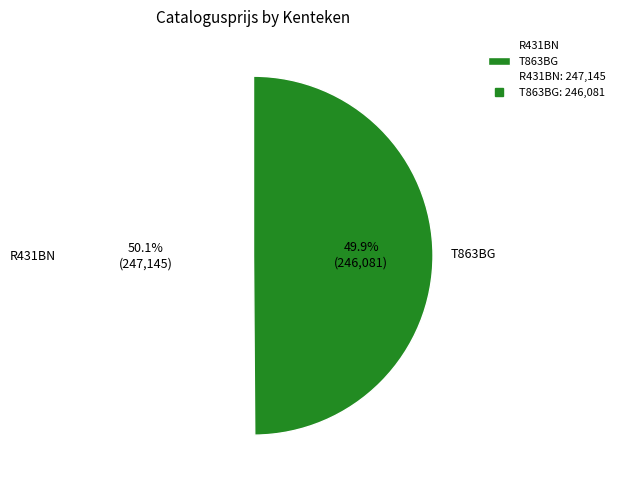

How many slices are in this pie chart?

2